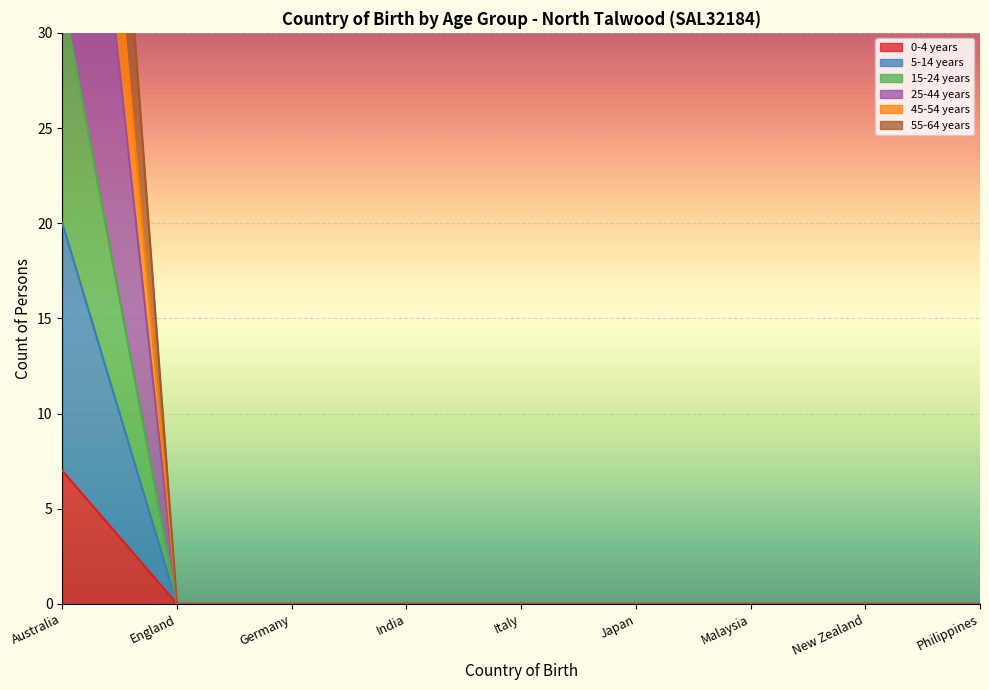

The 0-4 years series shows 3 at India. True or false?

False